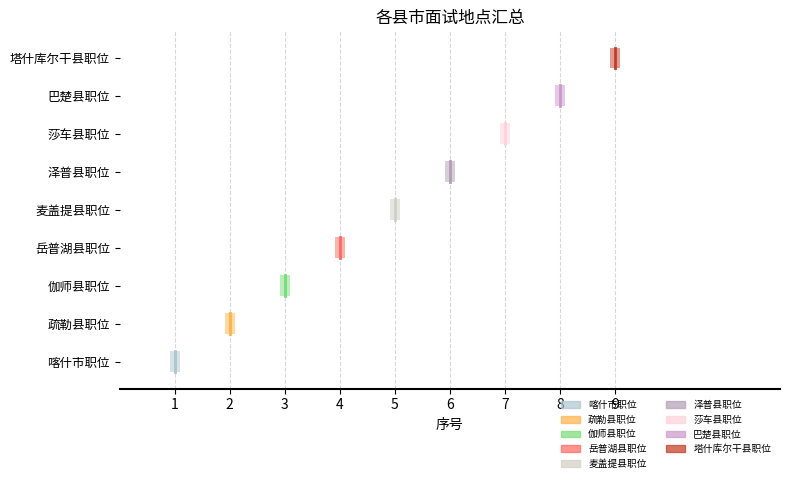

What is the average value?

5